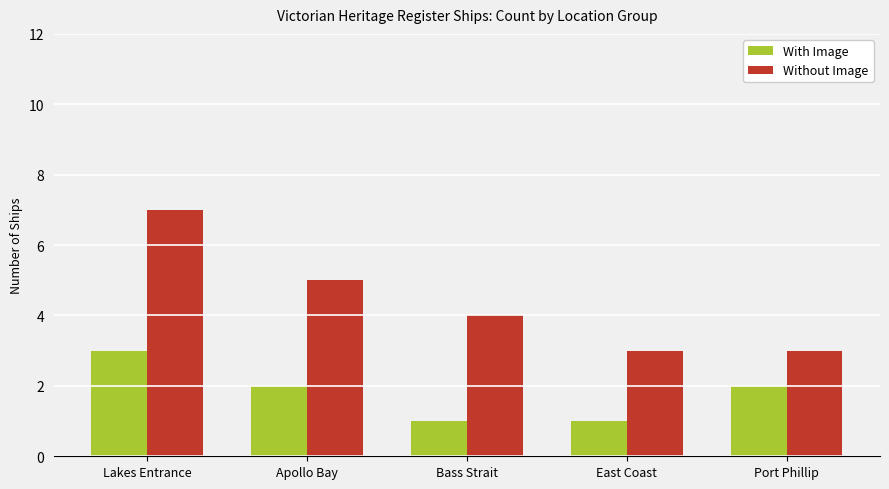

Count the number of categories in the chart.

5